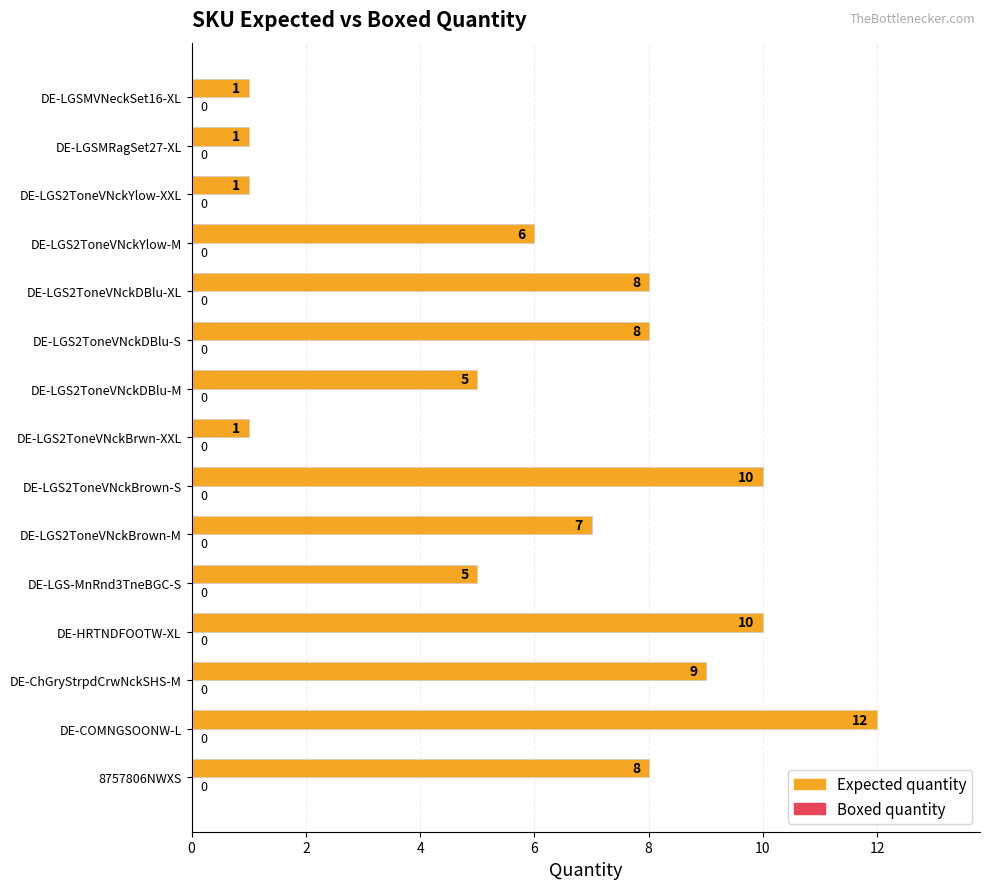

Reading top to bottom, transcribe all the data shown in this chart.

1	1	1	6	8	8	5	1	10	7	5	10	9	12	8